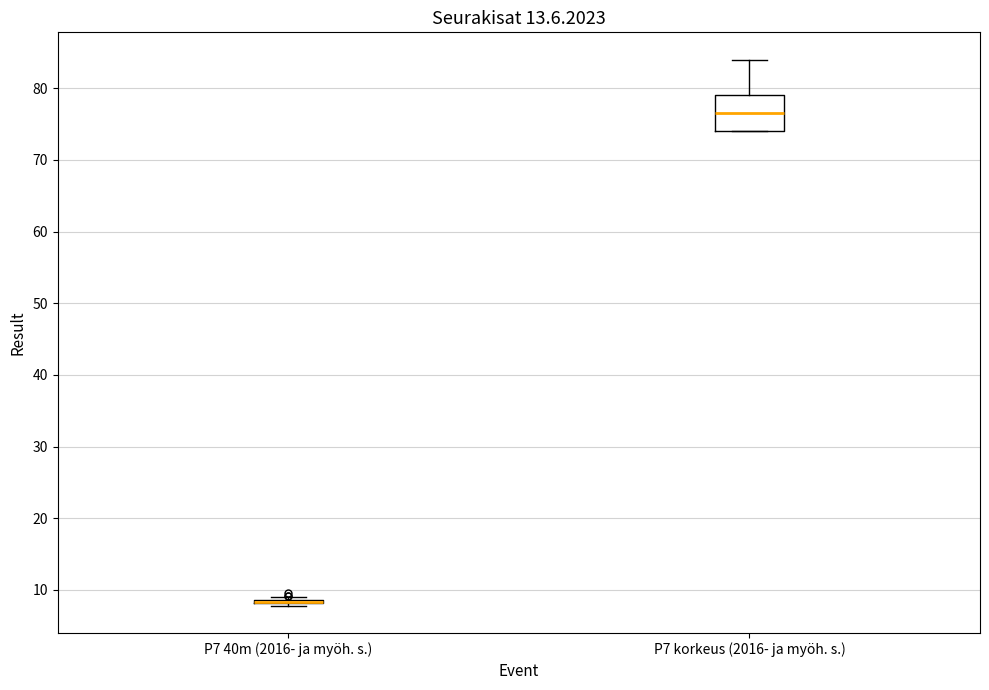

Reading left to right, transcribe this box plot: for each box, give where its median line is, the range the box spans, and where its two whiskers end, as read against the y-axis. The values are not printed on the chart, so give them approximately, as read against the axis.

P7 40m (2016- ja myöh. s.): box collapsed to a line at 8, whiskers 8 to 9
P7 korkeus (2016- ja myöh. s.): median 77, box 74 to 79, whiskers 74 to 84